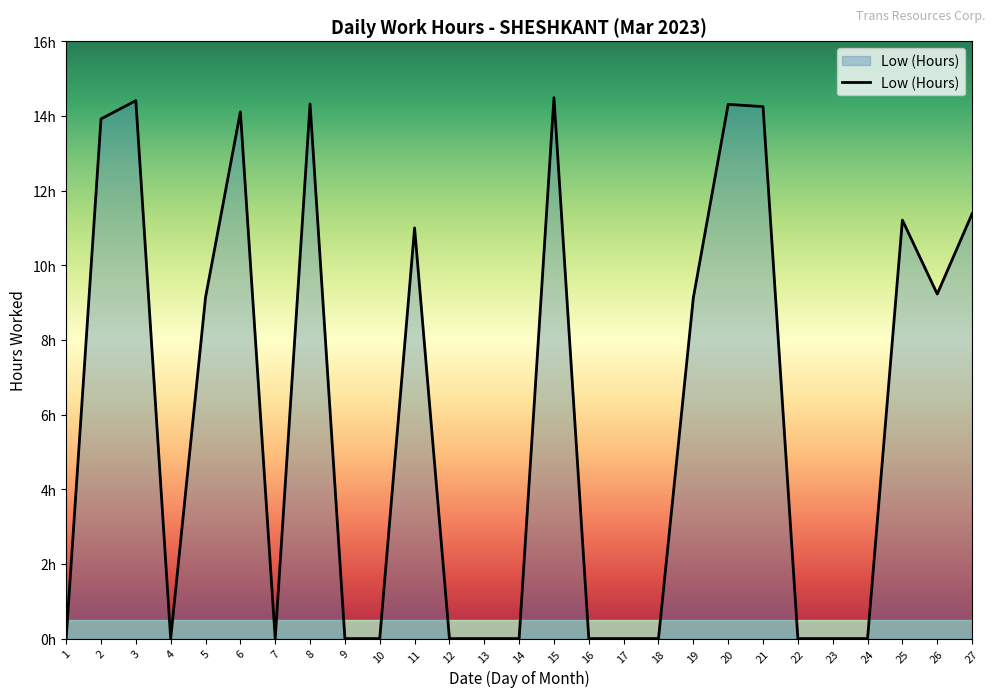

Does the chart have visible grid lines?

No